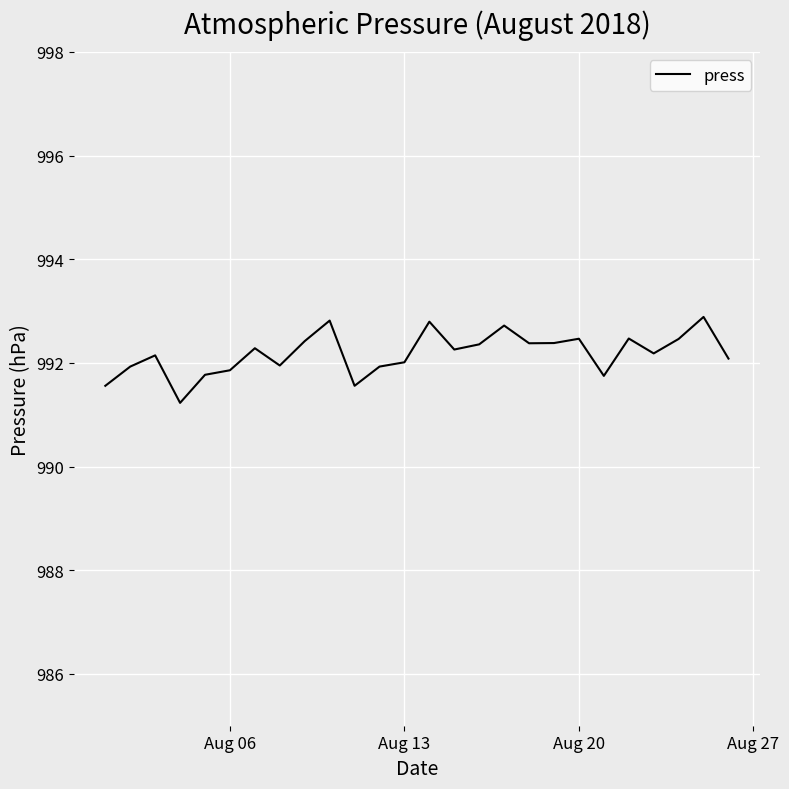

What is the difference between the maximum and minimum values?

1.7